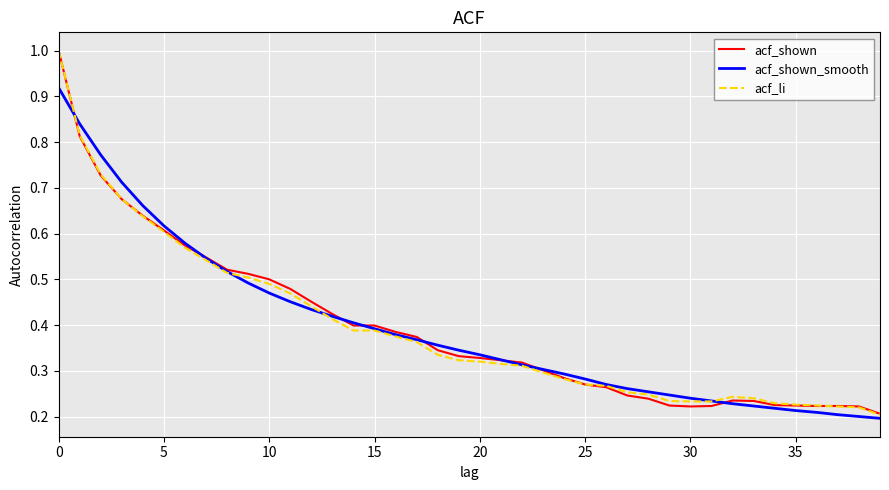

At which label is acf_shown closest to 0?

39